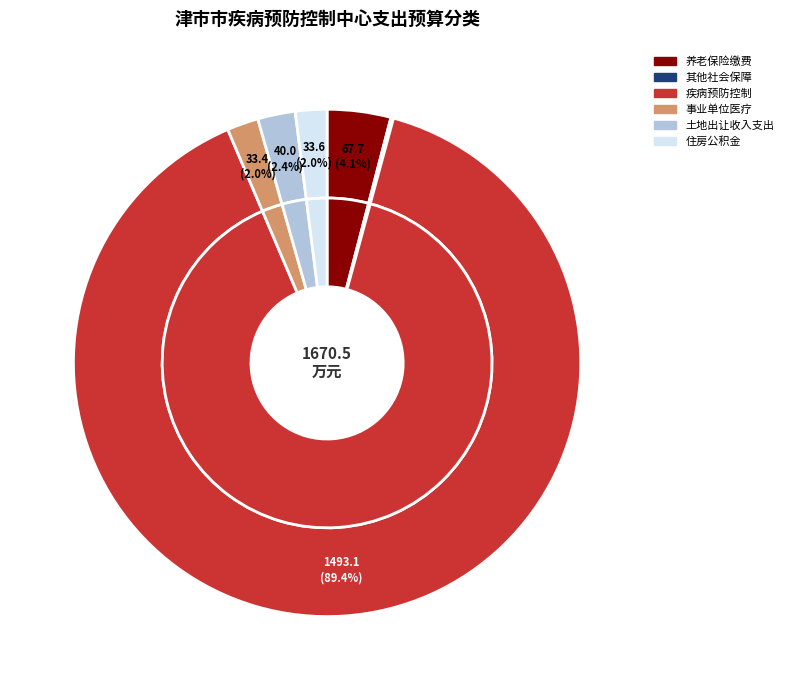

How many segments does this pie chart have?

6